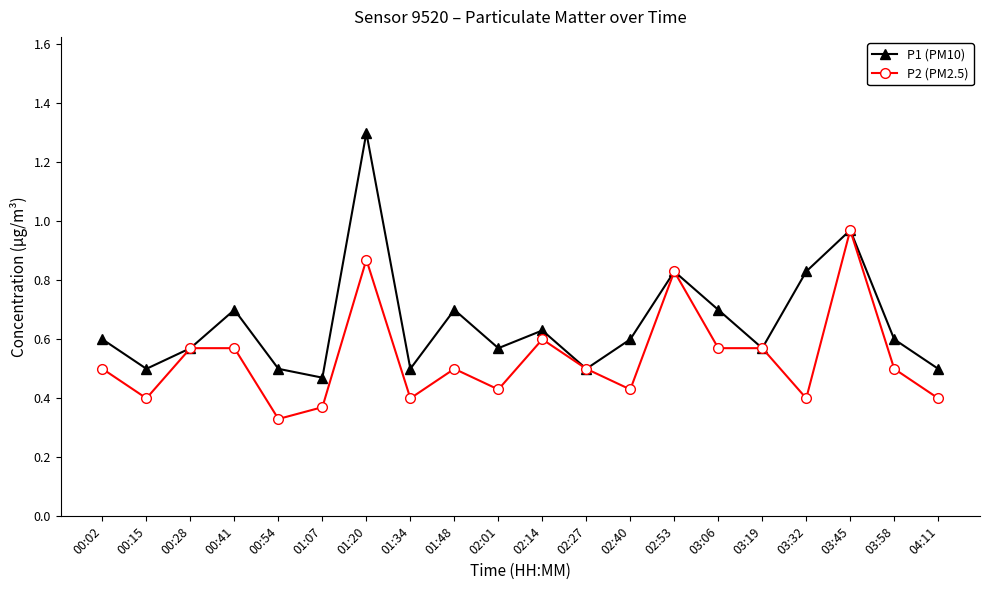

Which series has the largest range (max minus min)?

P1 (PM10)